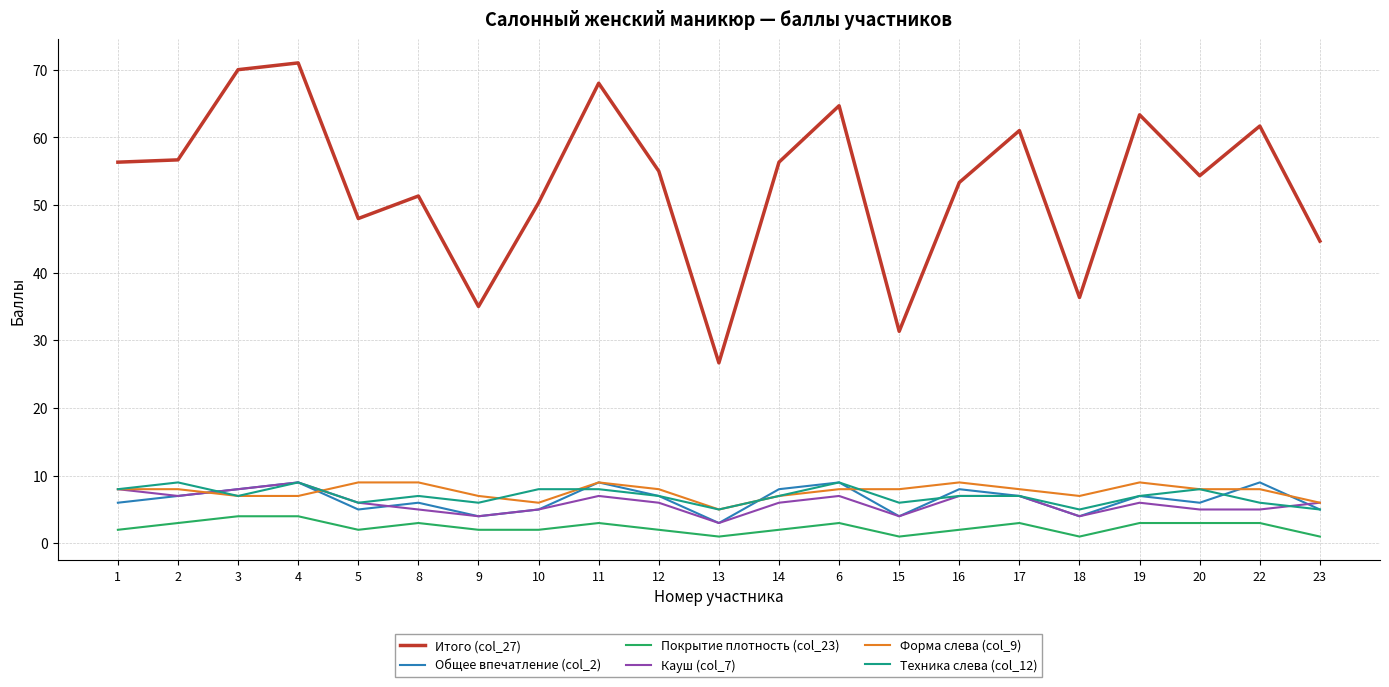

What is the spread (max minus min) of values at 17?

58.0